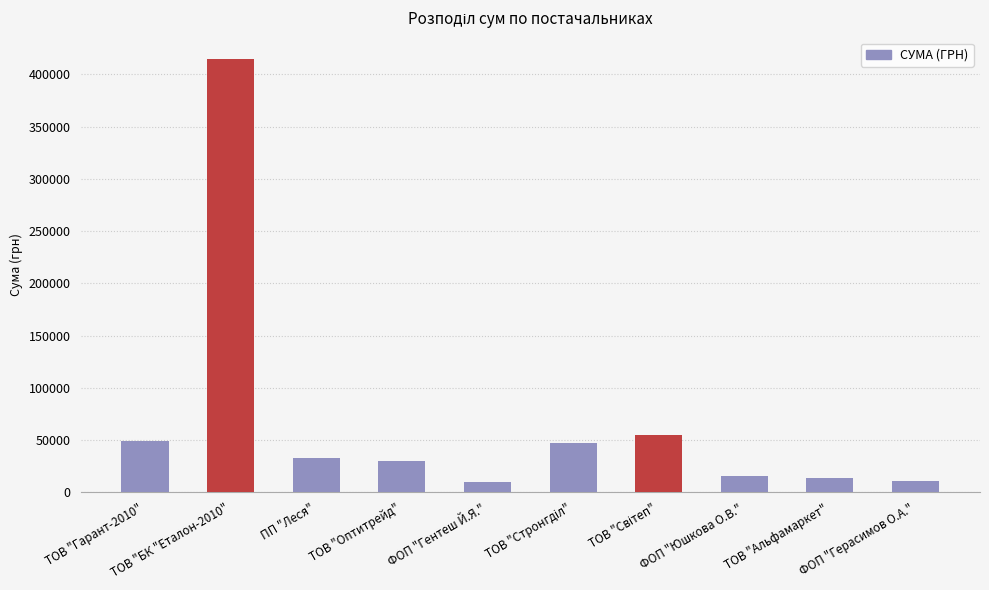

What is the sum of all values?

680454.5